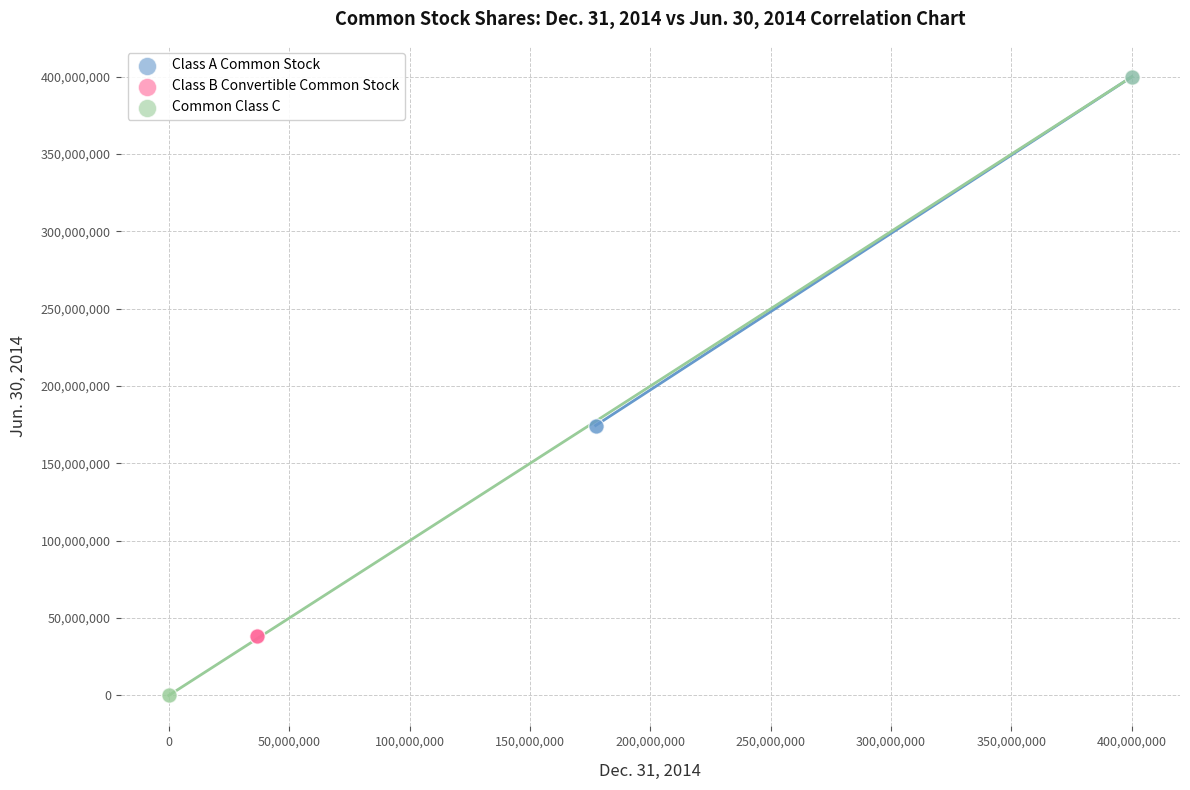

Which series reaches the minimum Y coordinate?

Common Class C